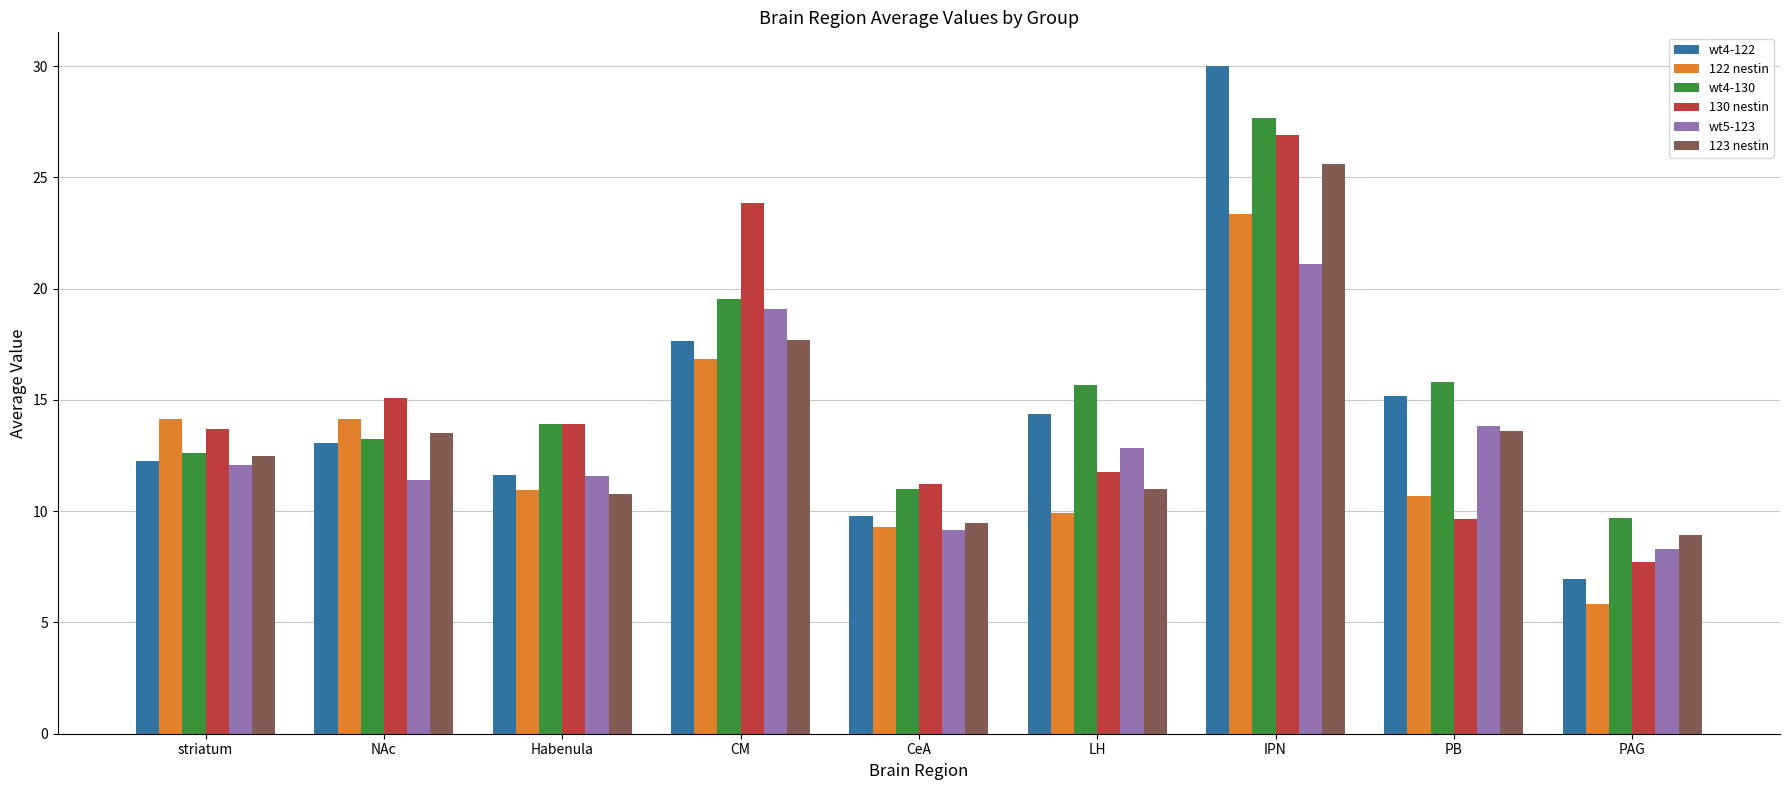

True or false: wt4-130 has a value of 11.0 at CeA.

True